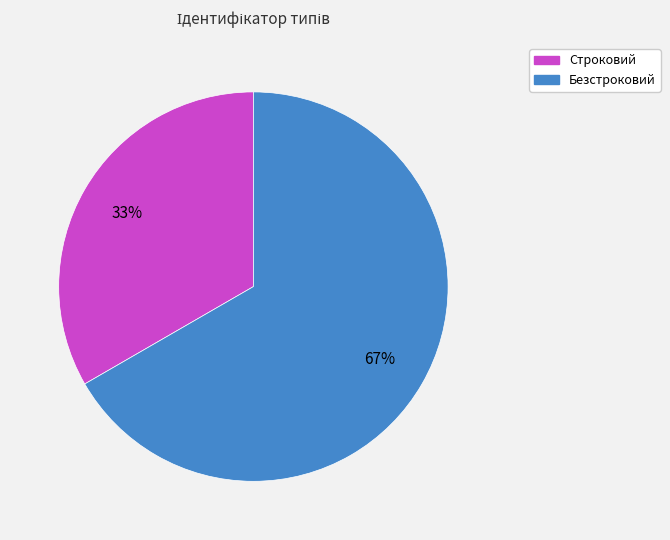

Which category has the smallest portion of the pie?

Строковий